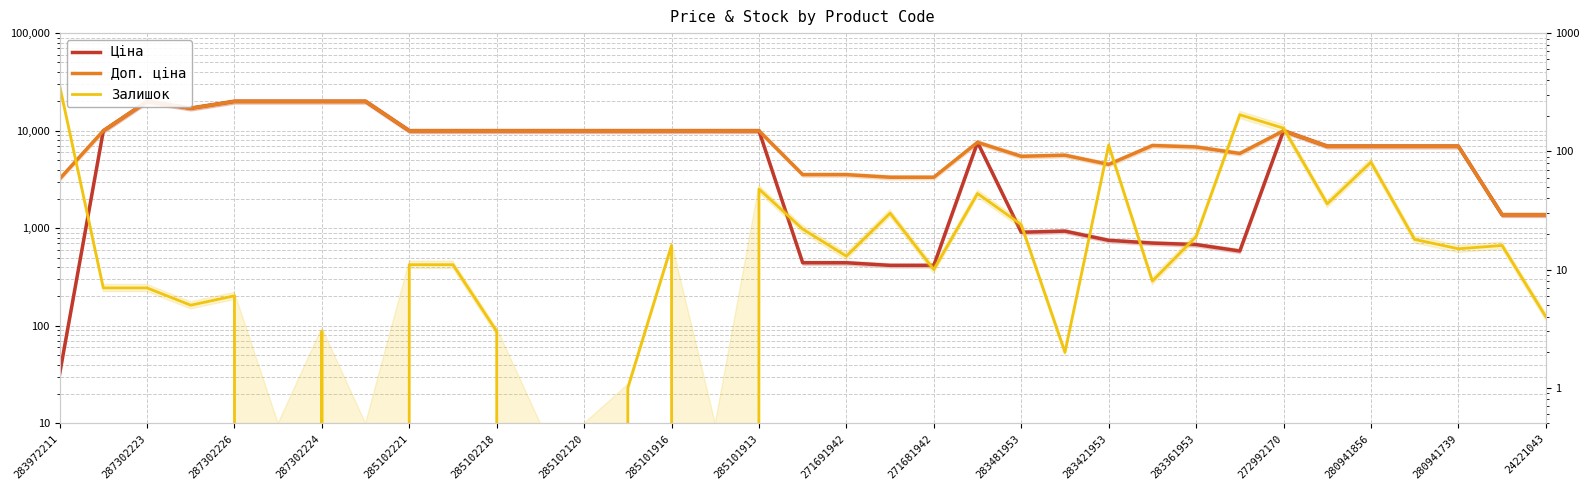

At which label does Доп. ціна first exceed 7596?

287302223